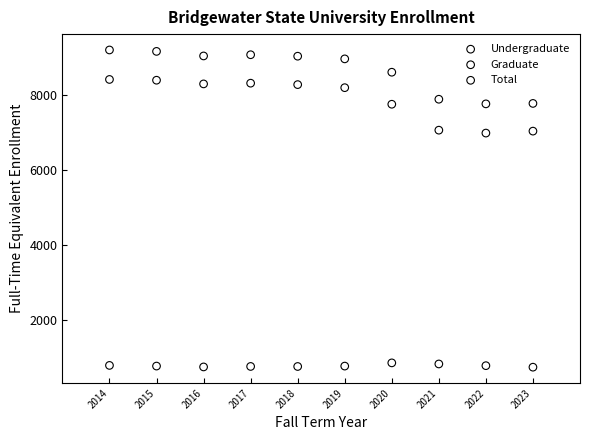

Which series reaches the minimum Y coordinate?

Graduate